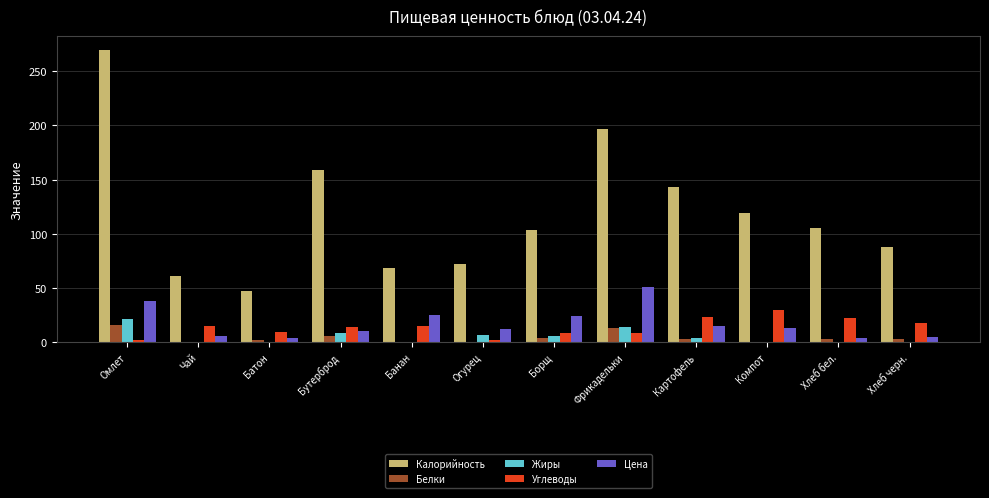

Is it true that Углеводы equals 29.4 at Компот?

True